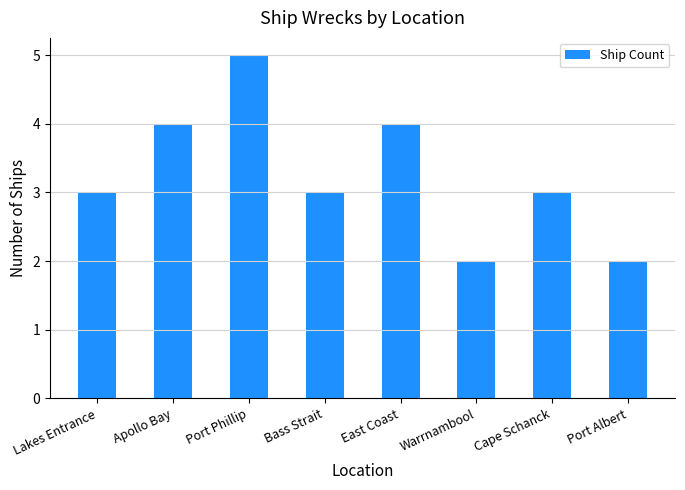

True or false: the data shows 5 at Cape Schanck.

False